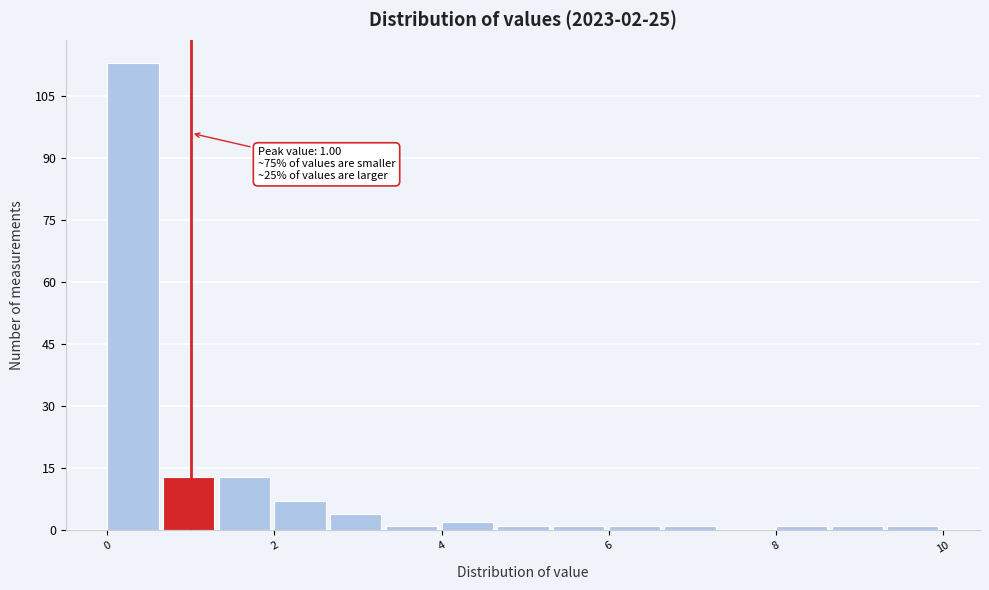

Around what value on the x-axis is the tallest bar? Give the approximate position of its centre, as read against the axis.

0.4